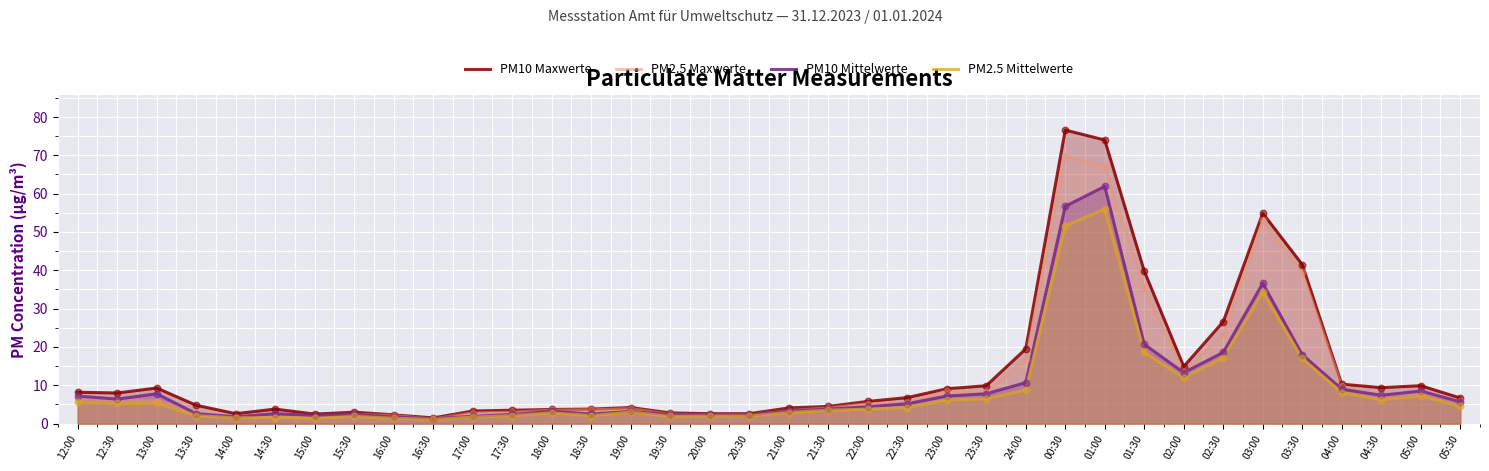

Which series has the largest total across all categories?

PM10 Maxwerte